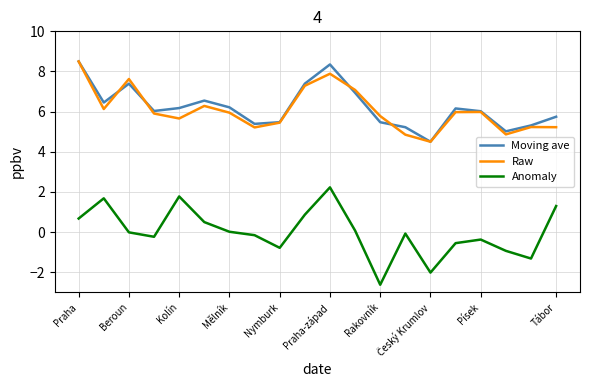

Is this an area chart (filled region under the line)?

No